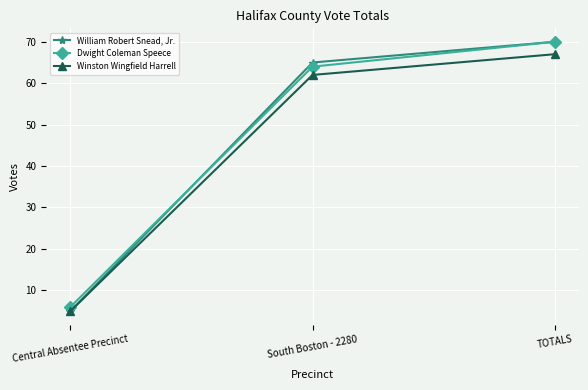

Between Central Absentee Precinct and South Boston - 2280, which series saw the biggest shift?

William Robert Snead, Jr.